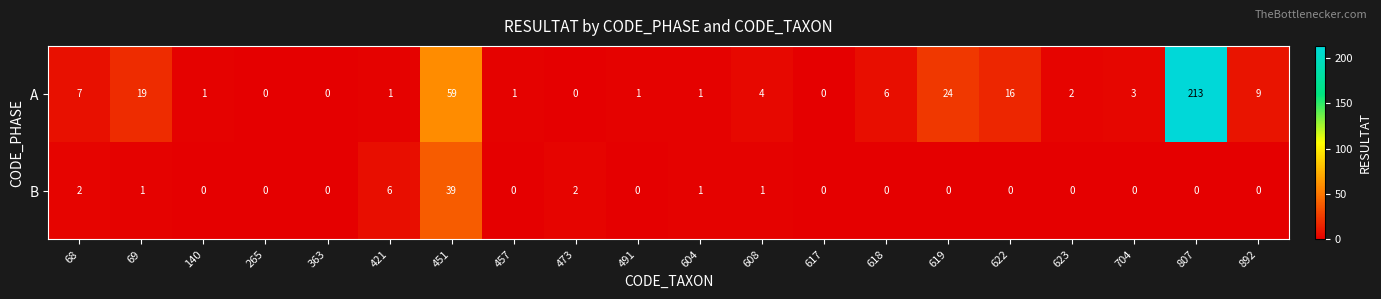

What is the average value of the B series?

3